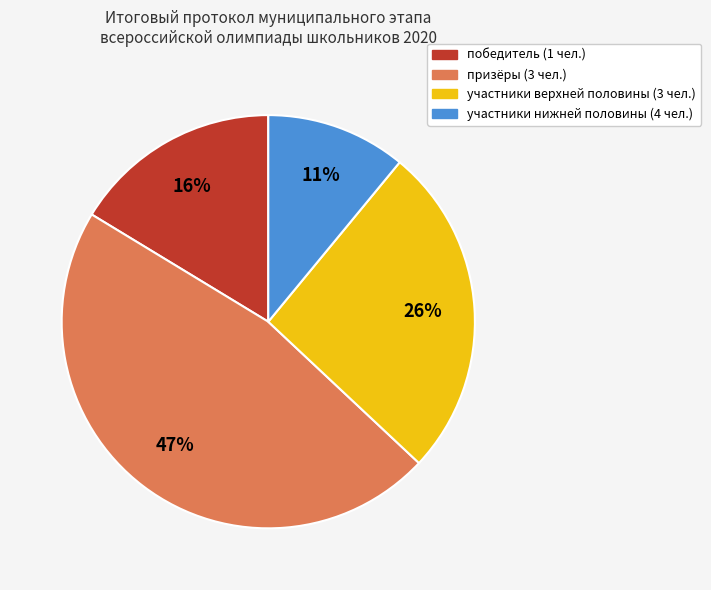

What percentage is the участники верхней половины (3 чел.) slice, to the nearest percent?

26%